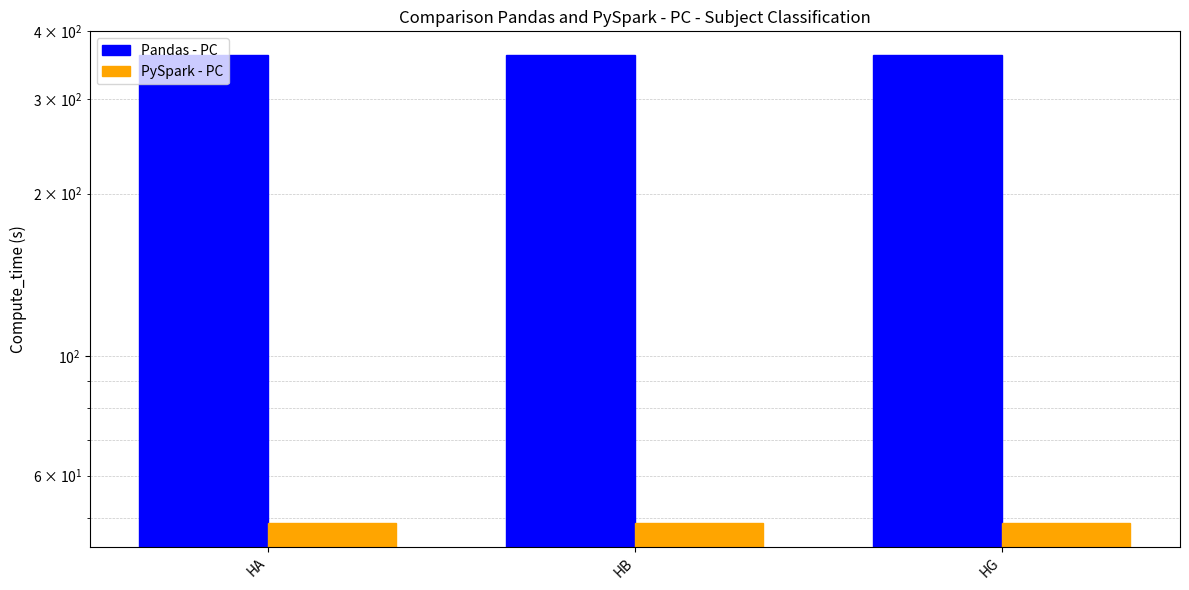

How many groups of bars are there?

3